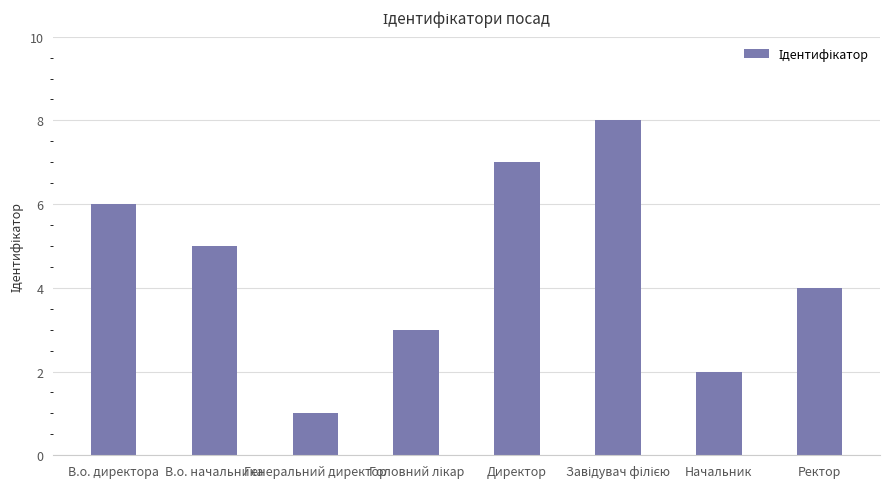

What is the difference between the maximum and minimum values?

7